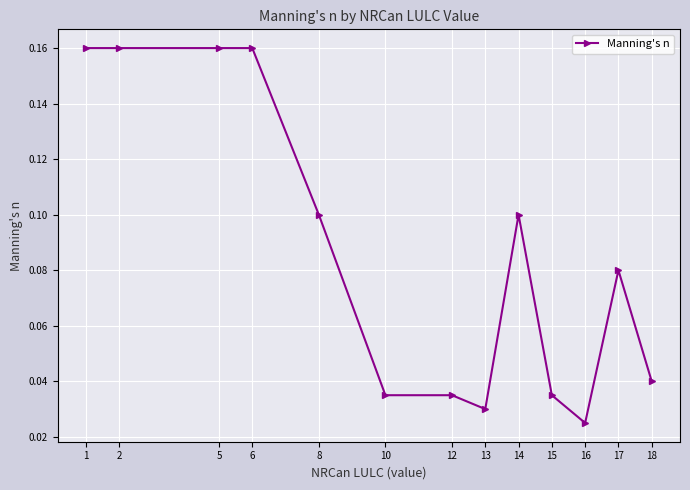

Which category has the lowest value across all series?

16